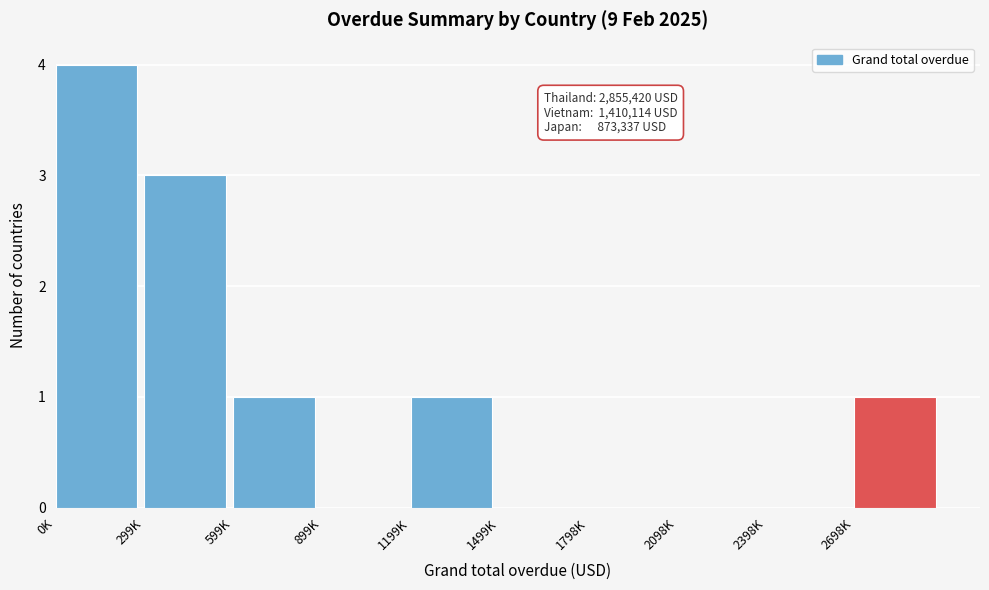

Reading right to left, what are all the values shown in this chart?

2698K=1	2398K=0	2098K=0	1798K=0	1499K=0	1199K=1	899K=0	599K=1	299K=3	0K=4